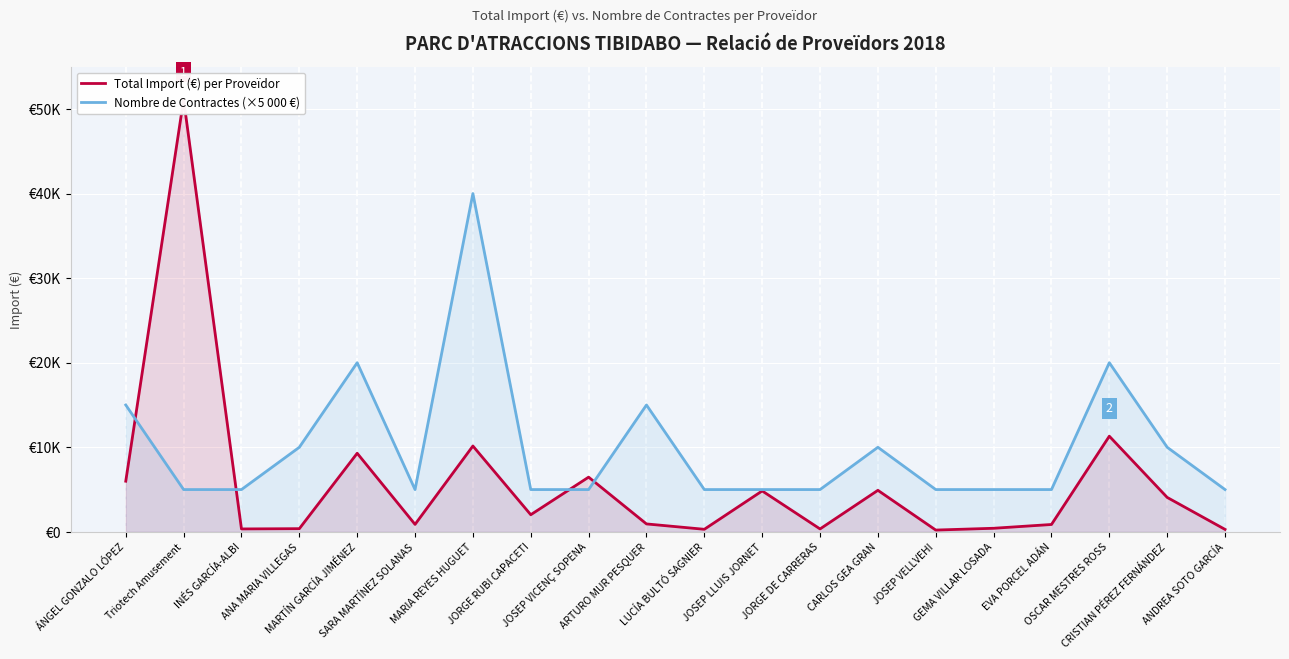

At which label does Total Import (€) per Proveïdor first exceed 2025?

ÁNGEL GONZALO LÓPEZ